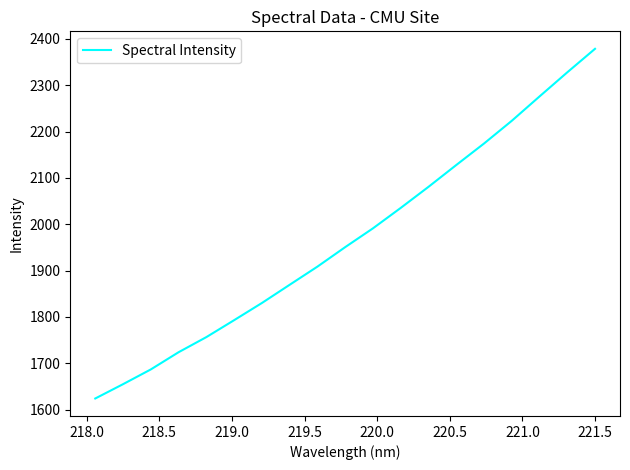

What is the difference between the maximum and minimum values?

754.6